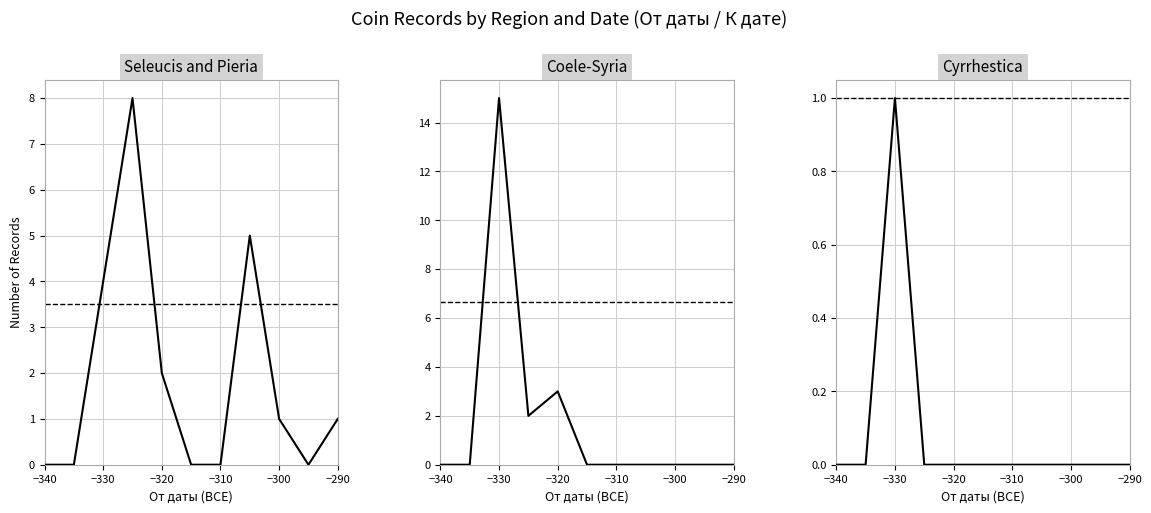

Which series has the largest range (max minus min)?

Coele-Syria